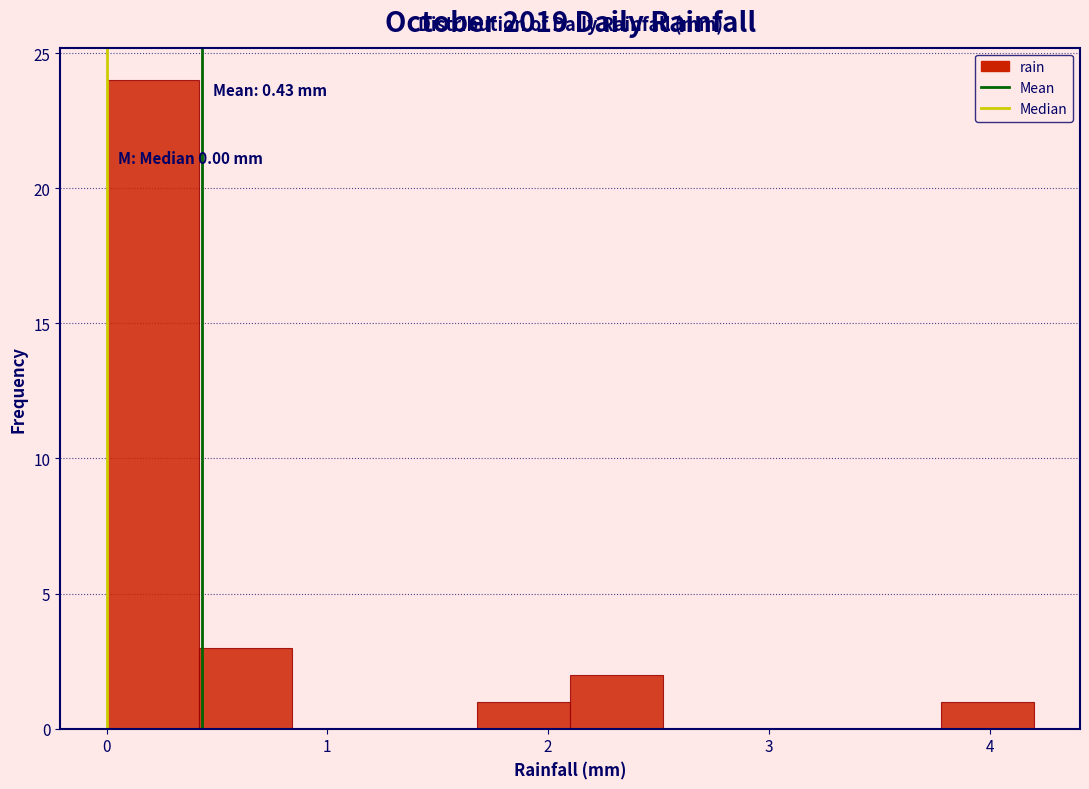

Which range on the x-axis has the tallest bar?

0.00 to 0.42